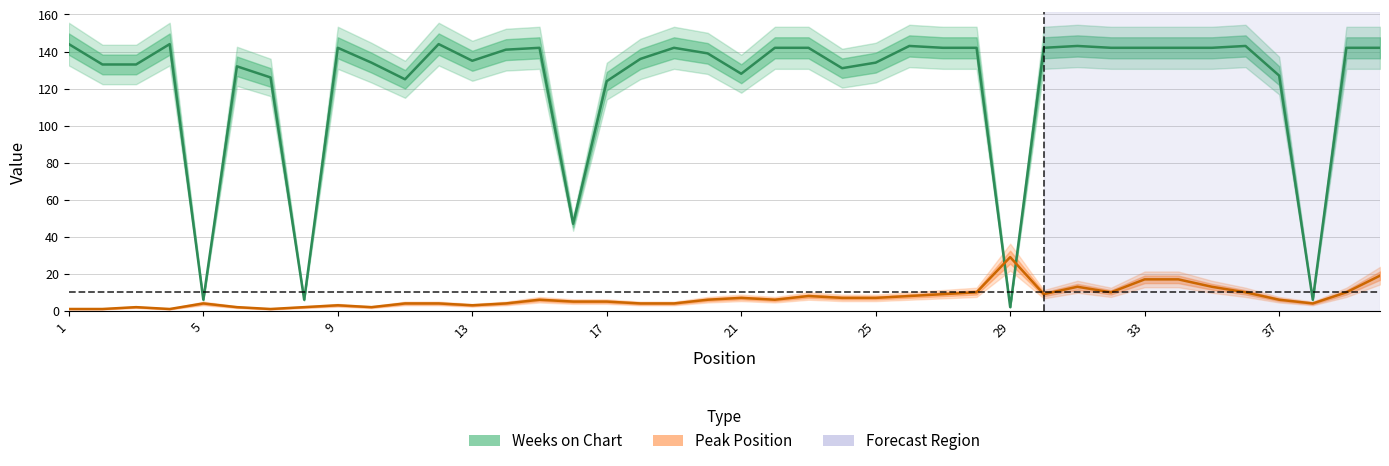

What is the total value across all series at 19?

146